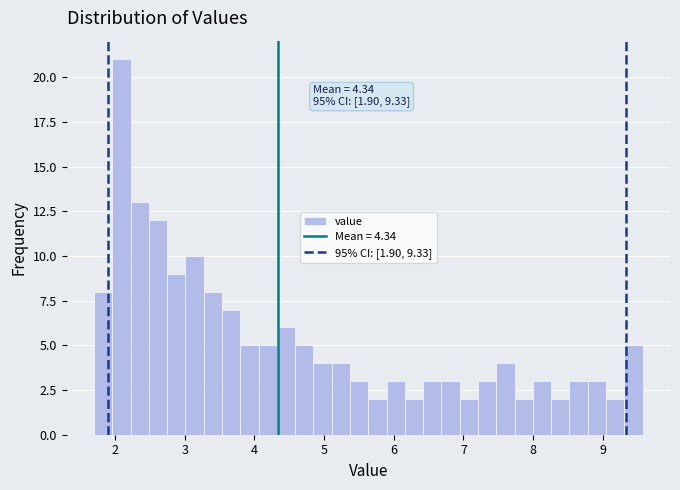

Around what value on the x-axis is the tallest bar? Give the approximate position of its centre, as read against the axis.

2.1